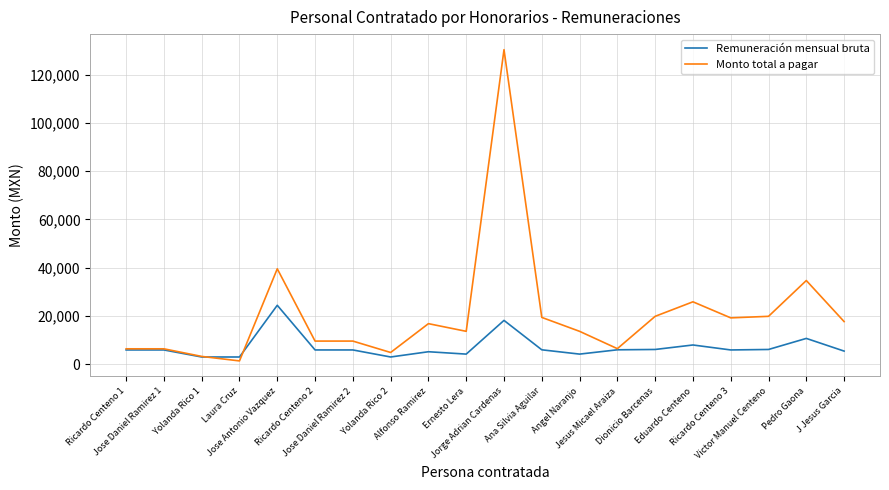

Rank the series by their maximum value, from lowest to highest.

Remuneración mensual bruta, Monto total a pagar